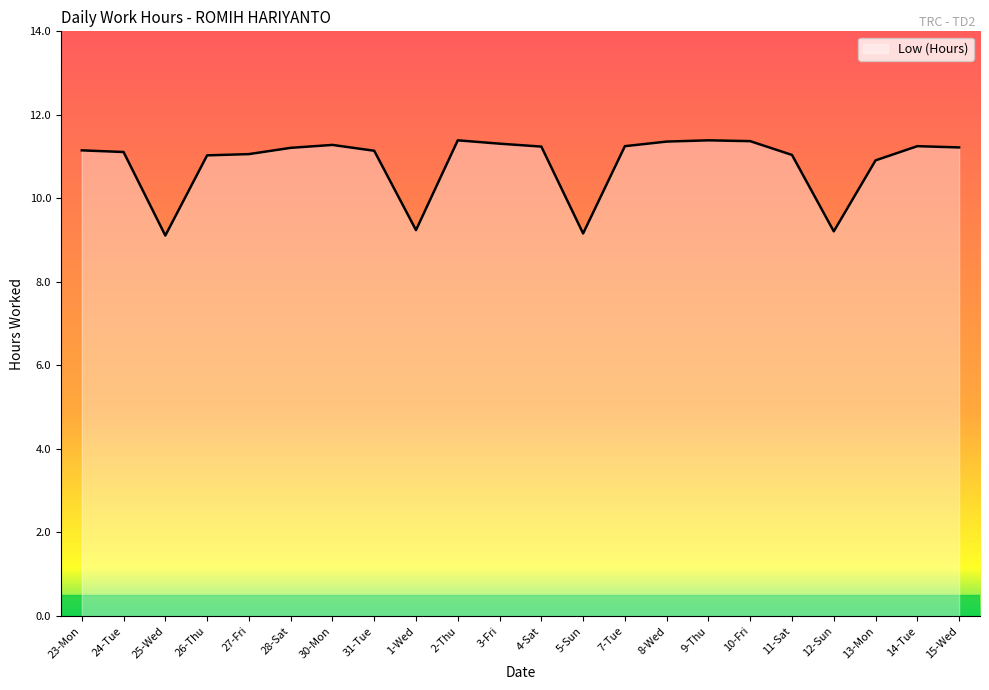

What is the approximate value at 4-Sat?

11.2